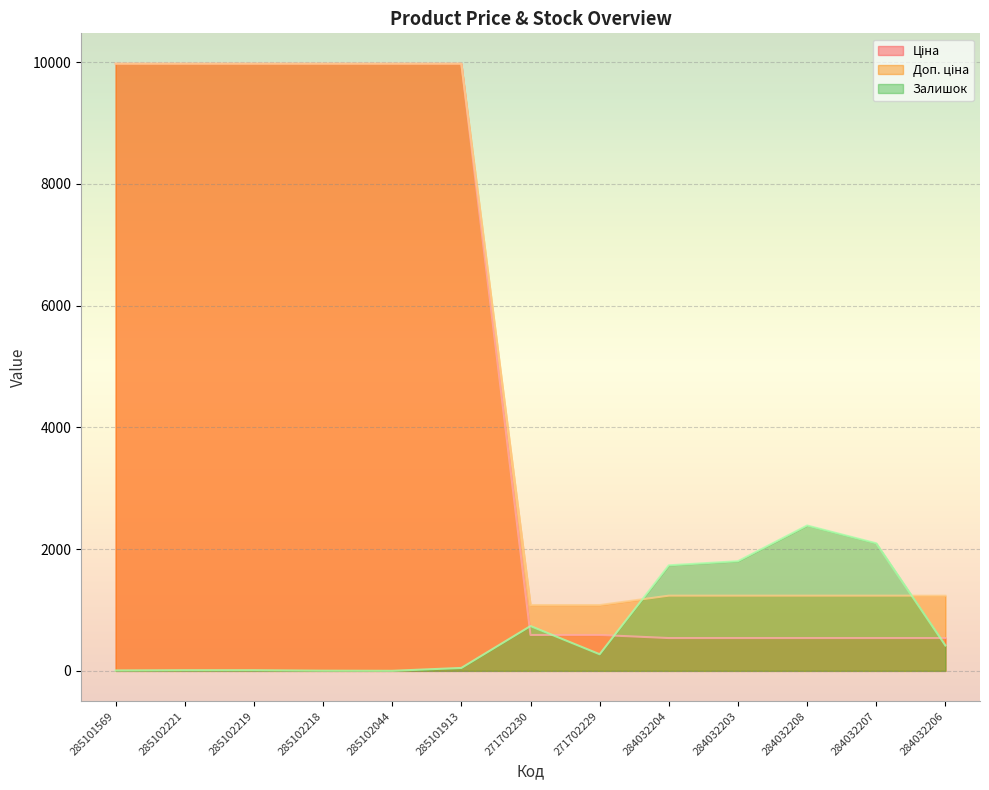

What is the difference between the maximum and minimum values in the Доп. ціна series?

8893.3